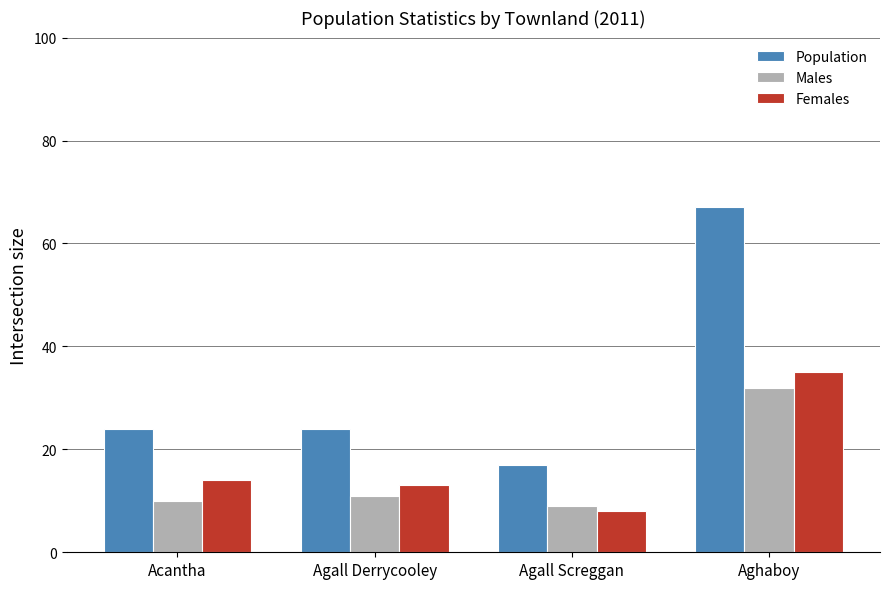

Rank the series at Agall Screggan from highest to lowest value.

Population, Males, Females